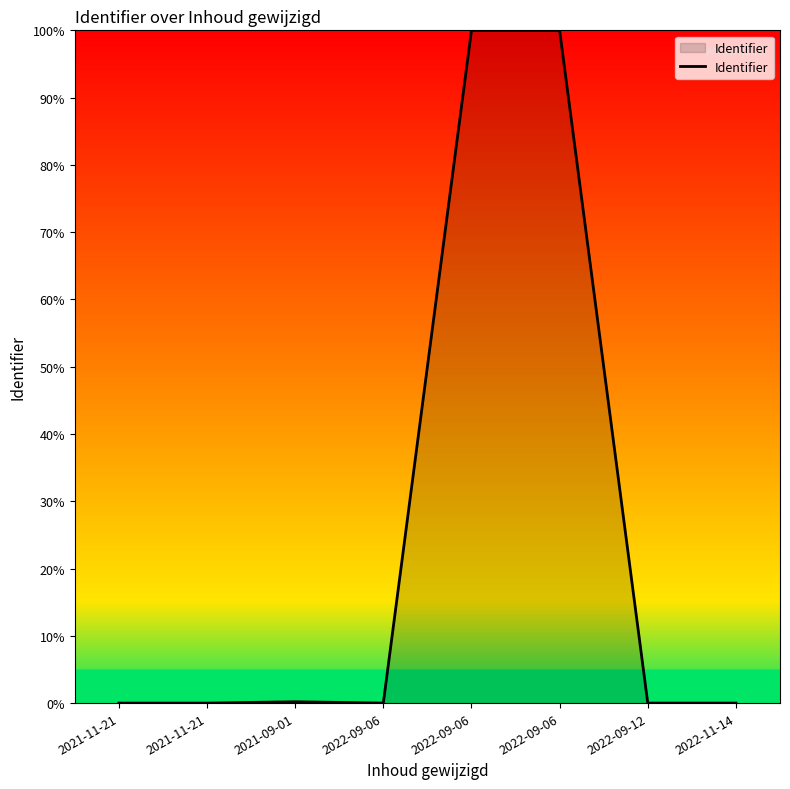

True or false: the data has more than 0 interior local peaks.

True